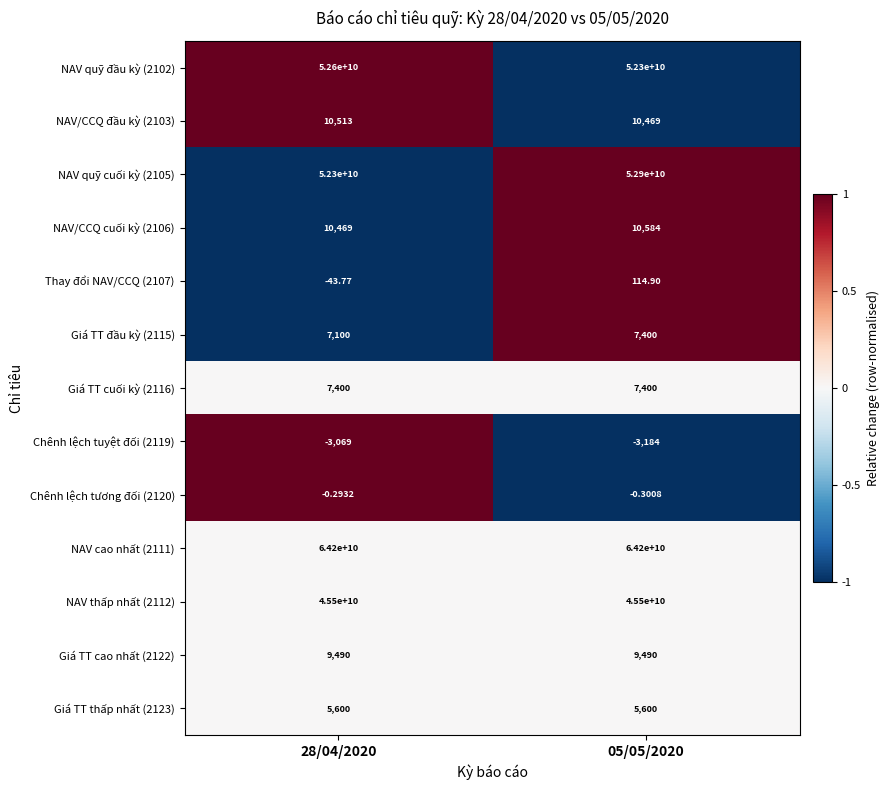

Which series changed the most between 28/04/2020 and 05/05/2020?

NAV quỹ cuối kỳ (2105)